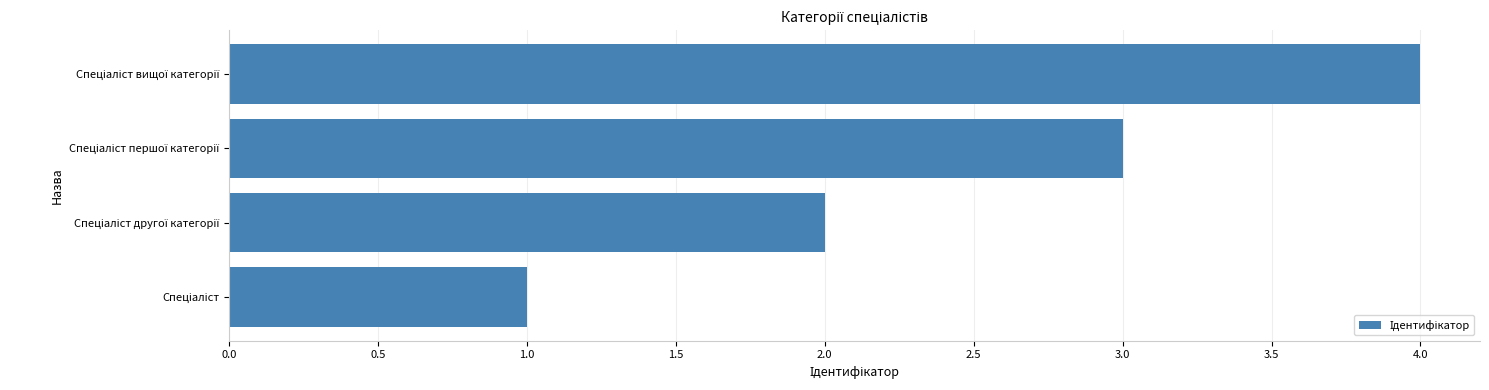

What is the difference between the maximum and minimum values?

3